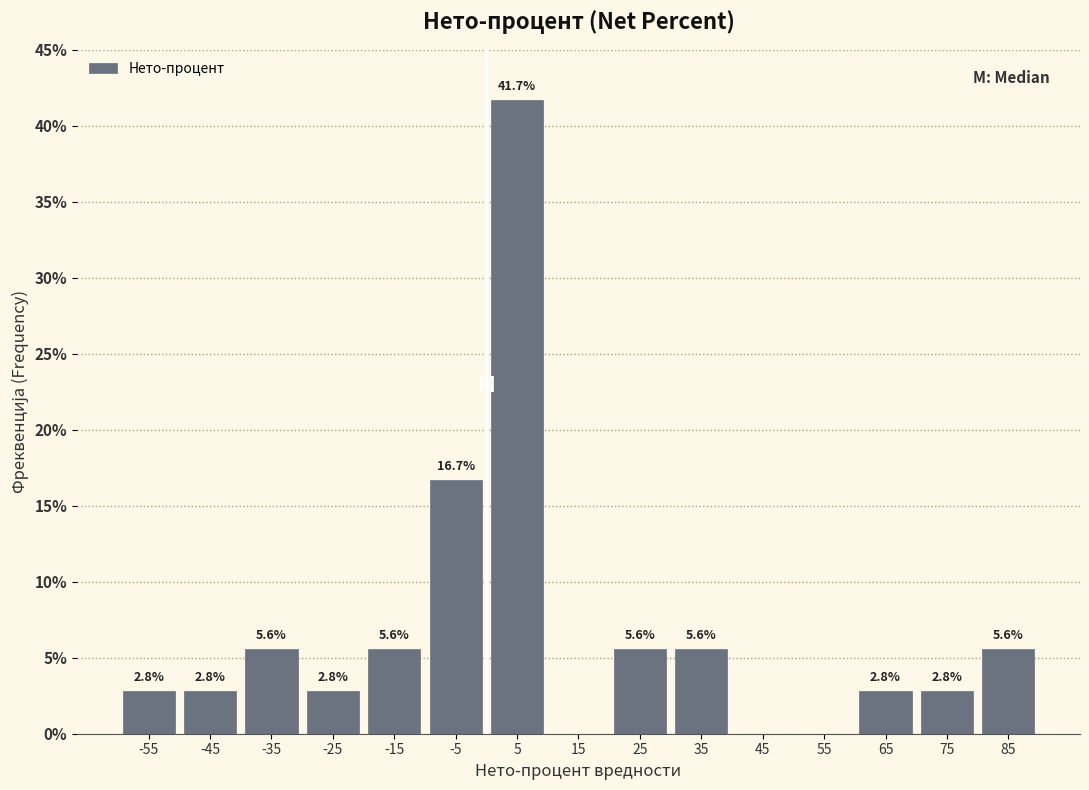

Which range on the x-axis has the tallest bar?

0 to 10